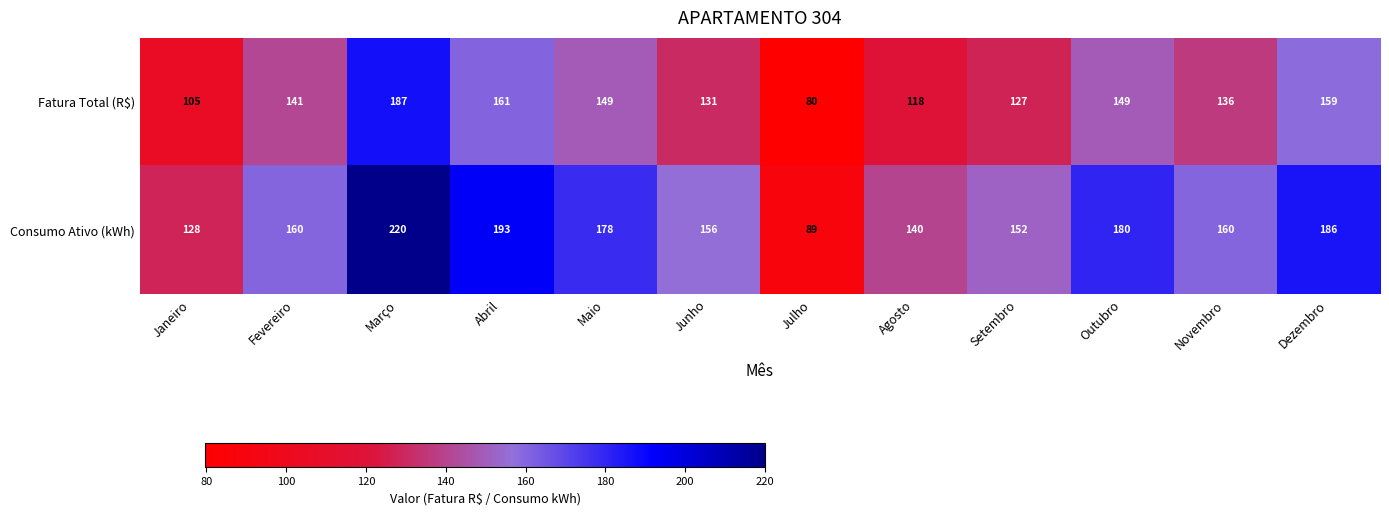

True or false: Consumo Ativo (kWh) has a value of 152 at Setembro.

True